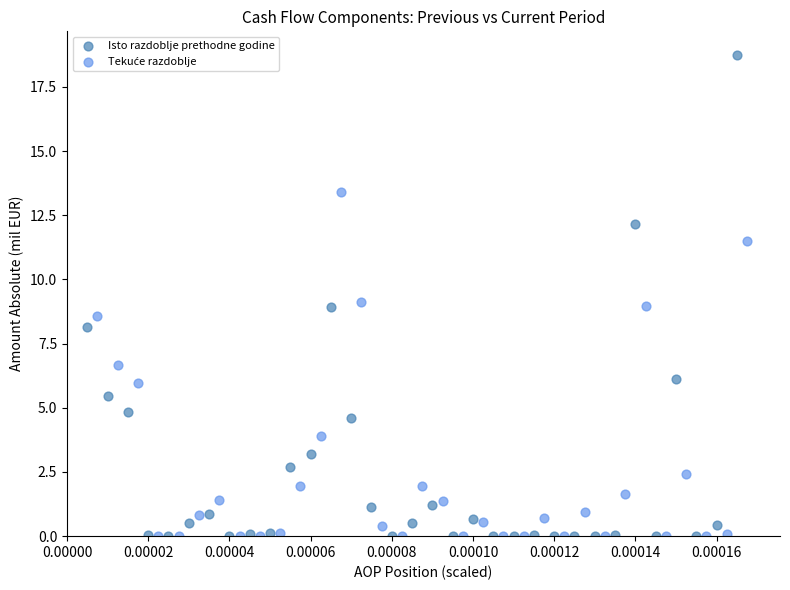

Which series reaches the maximum Y coordinate?

Isto razdoblje prethodne godine